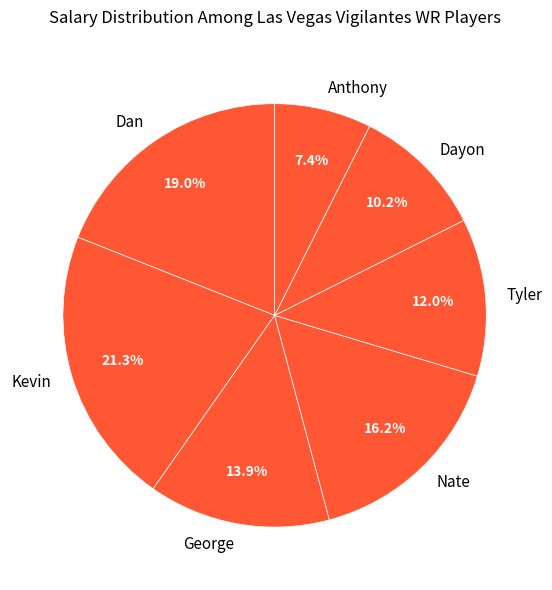

What percentage is the Nate slice, to the nearest percent?

16%